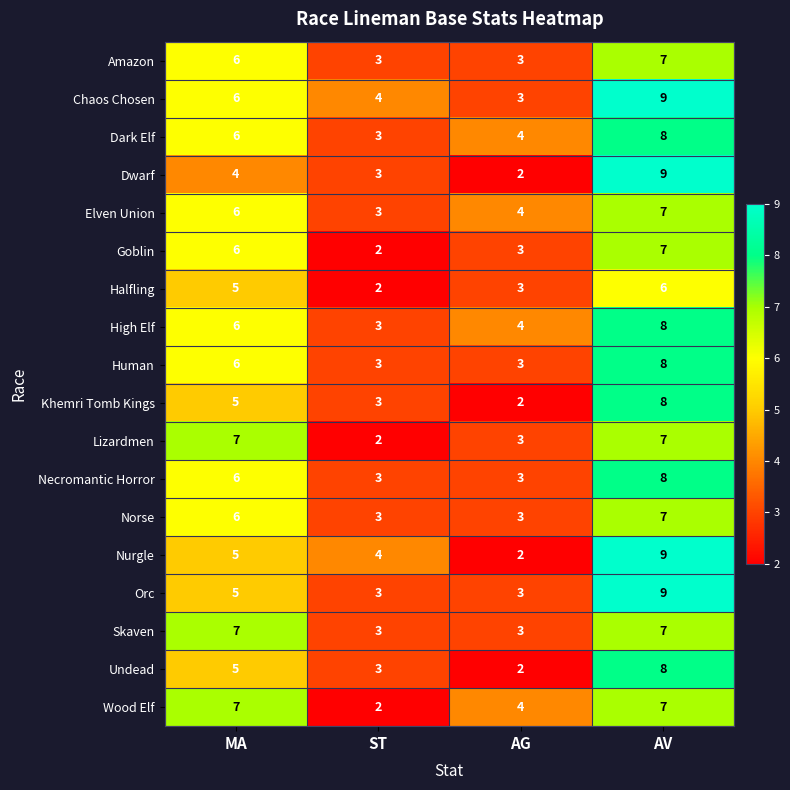

At which label is Amazon closest to 5?

MA